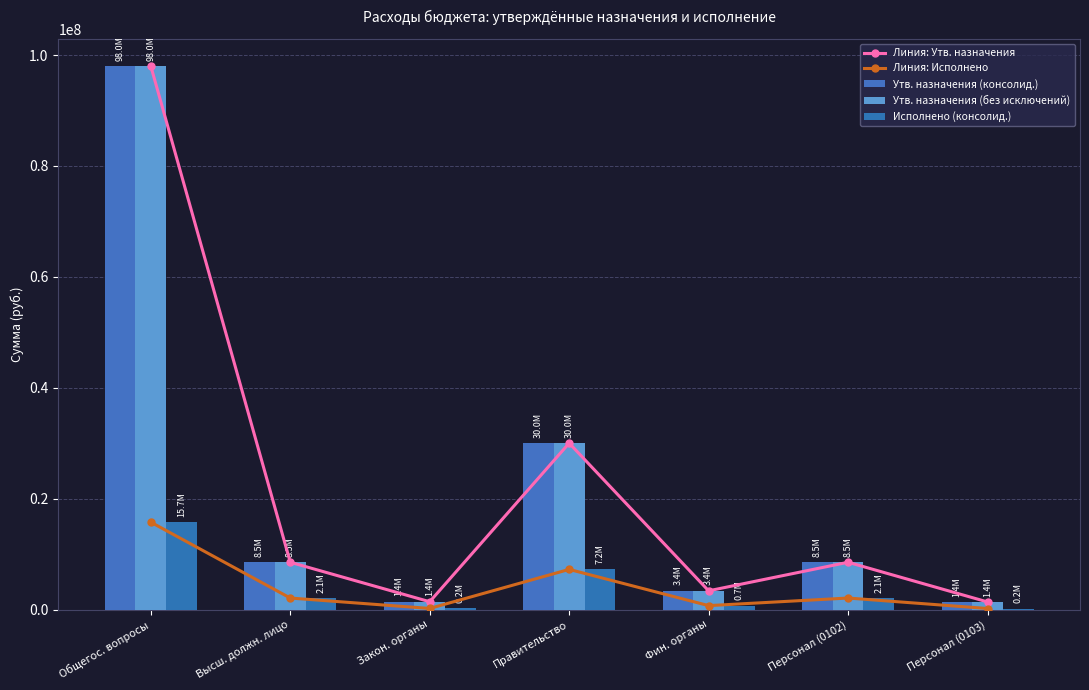

What value does the Линия: Утв. назначения series have at Высш. должн. лицо?

8519988.4